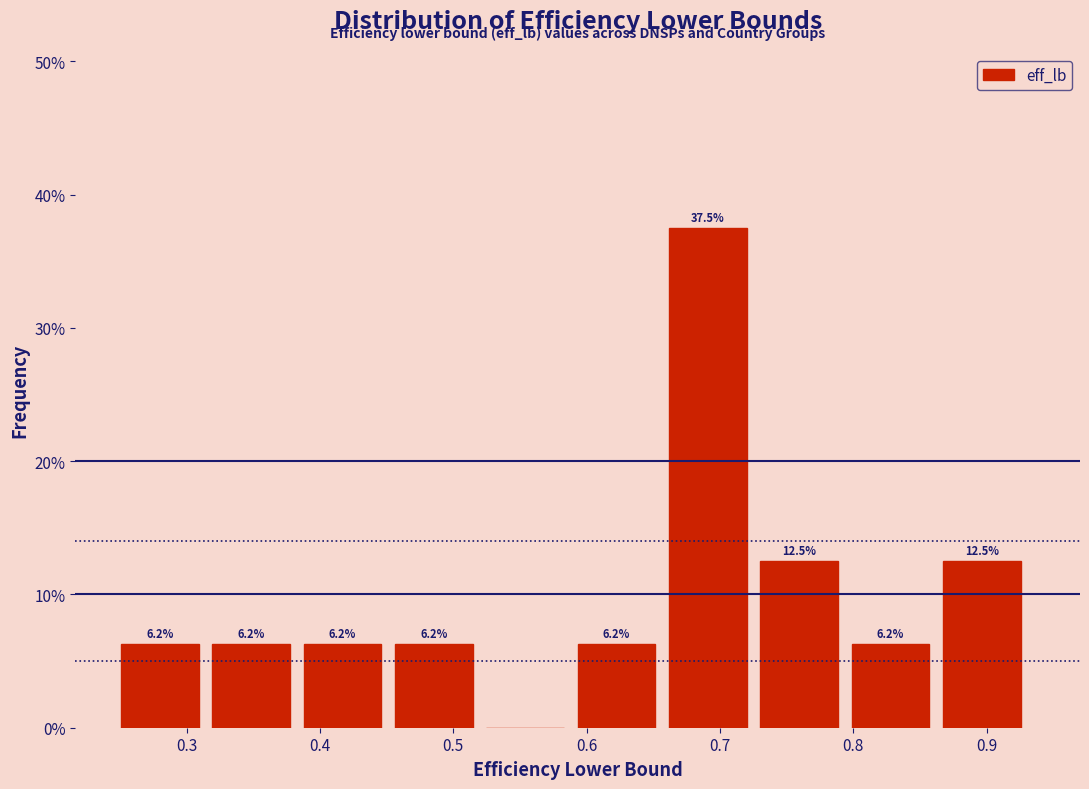

Which range on the x-axis has the tallest bar?

0.66 to 0.73